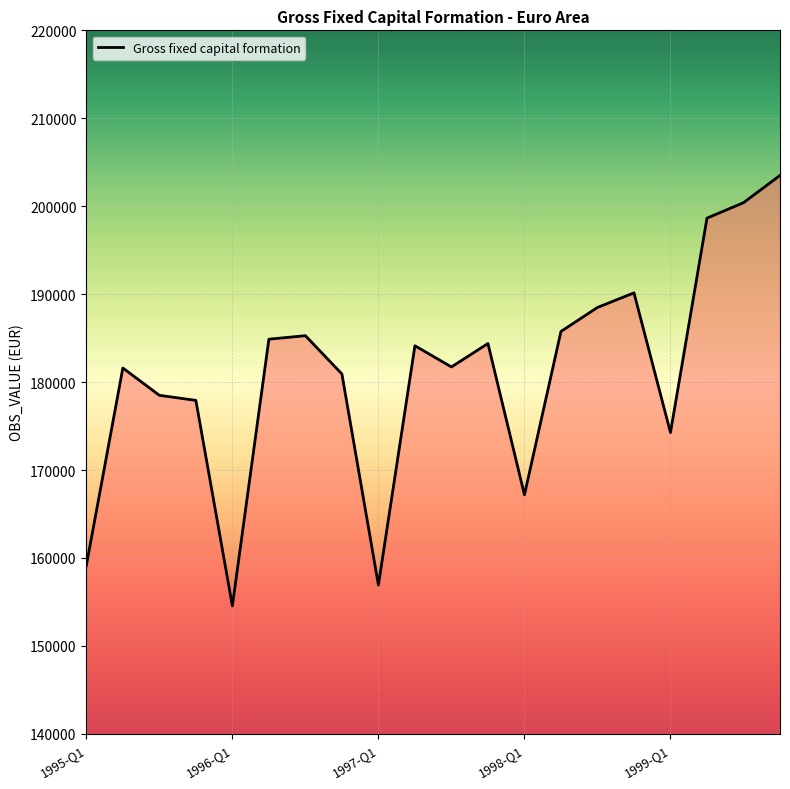

What is the difference between the maximum and minimum values?

48951.8